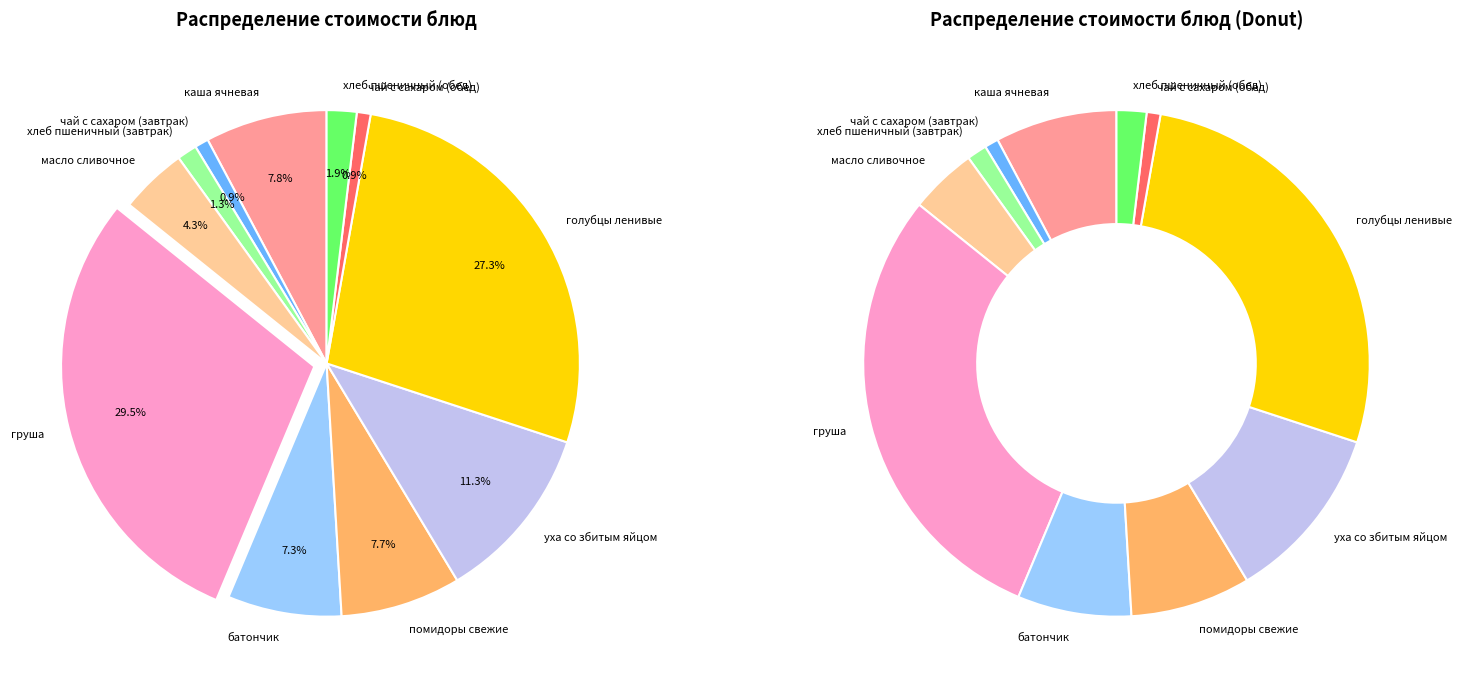

Does хлеб пшеничный (завтрак) account for over 50% of the chart?

No